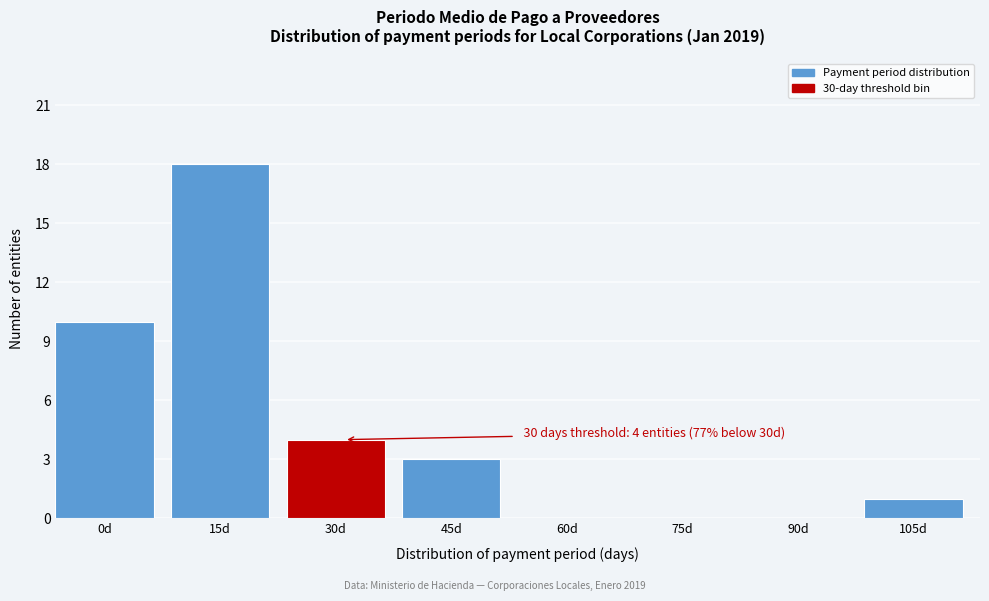

Reading right to left, transcribe all the data shown in this chart.

105d=1	90d=0	75d=0	60d=0	45d=3	30d=4	15d=18	0d=10